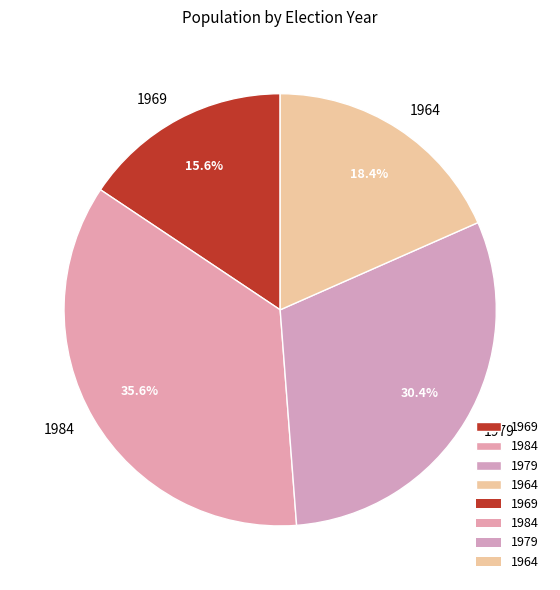

Is 1969 the majority of the pie?

No